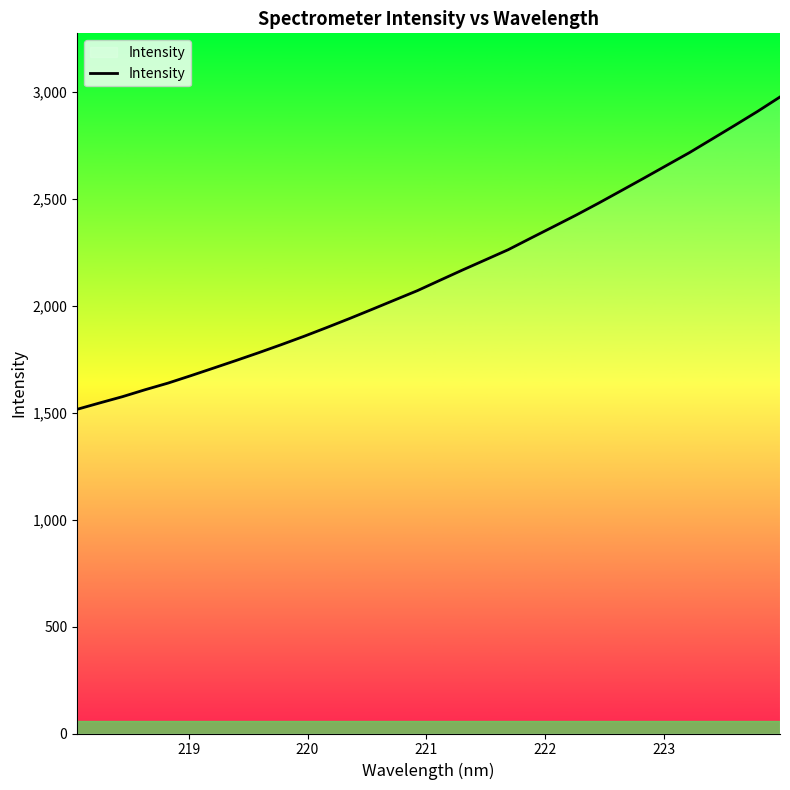

What is the minimum value shown in the chart?

1516.3